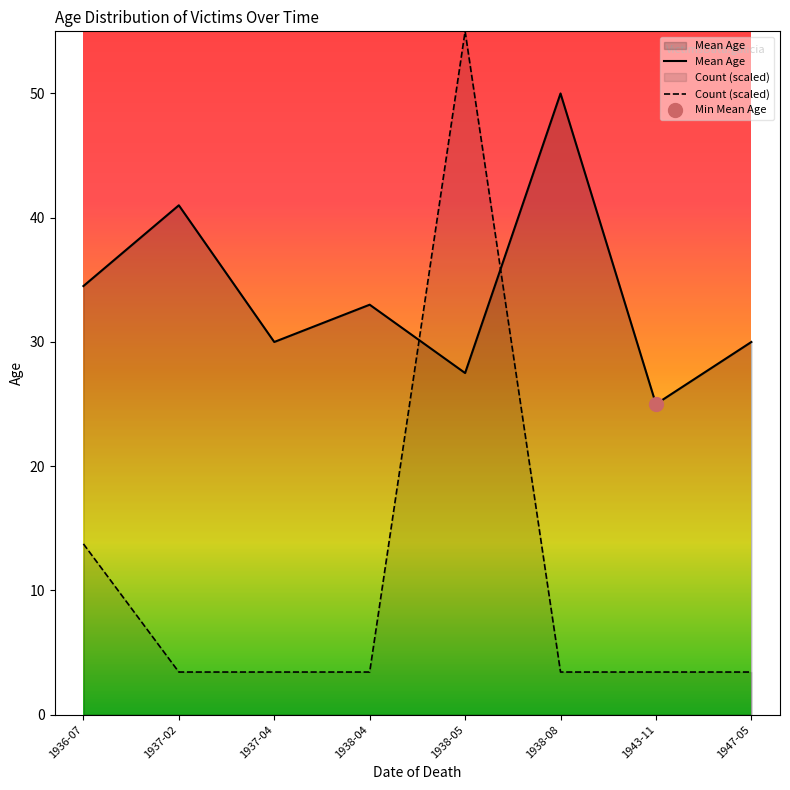

What value does the data have at 18, to the nearest 10?

50